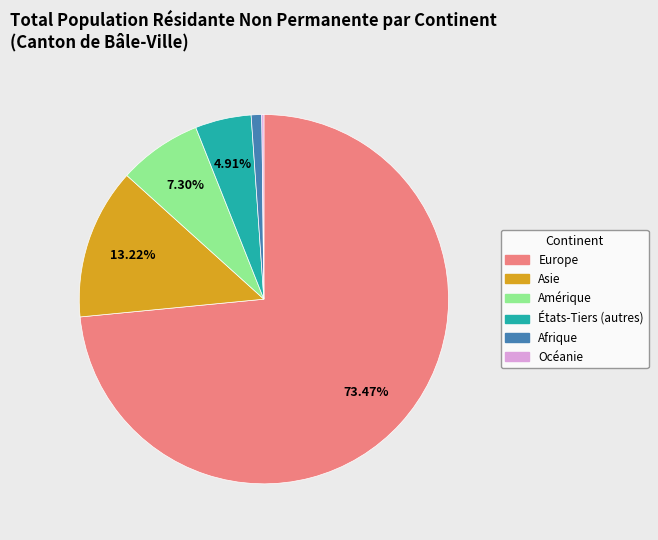

Is there any slice that represents more than half of the pie?

Yes